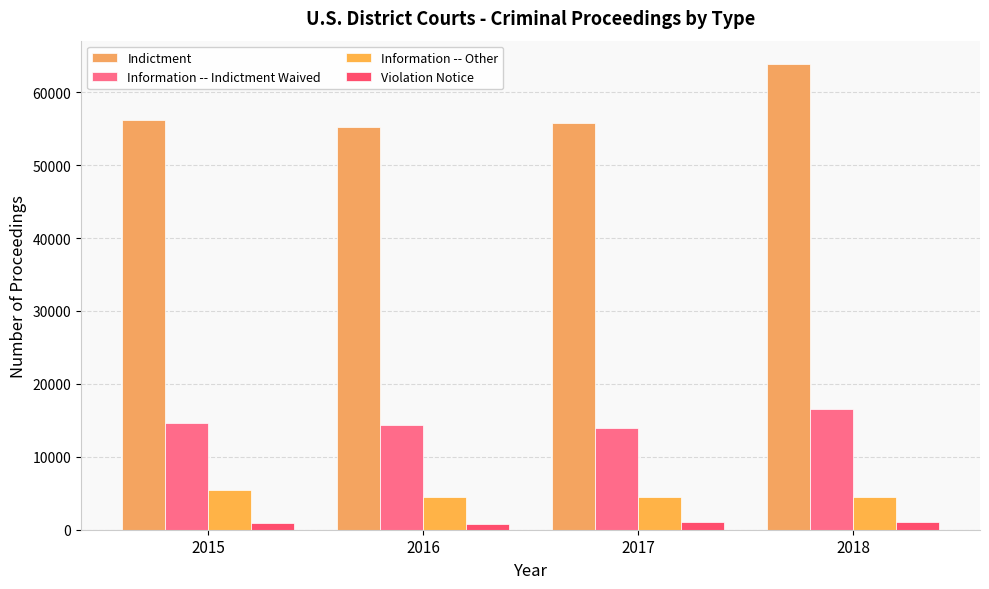

How many bars are there in total?

16